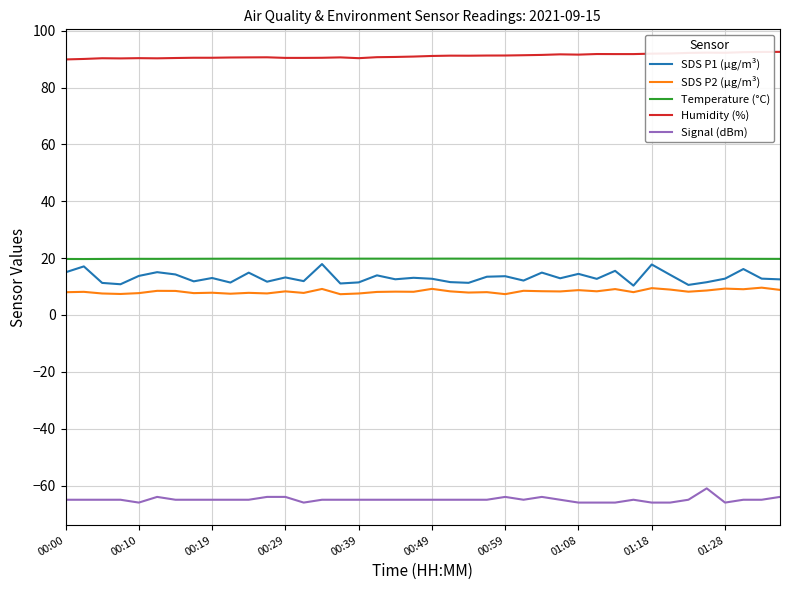

True or false: Temperature (°C) and SDS P2 (µg/m³) intersect in this chart.

False